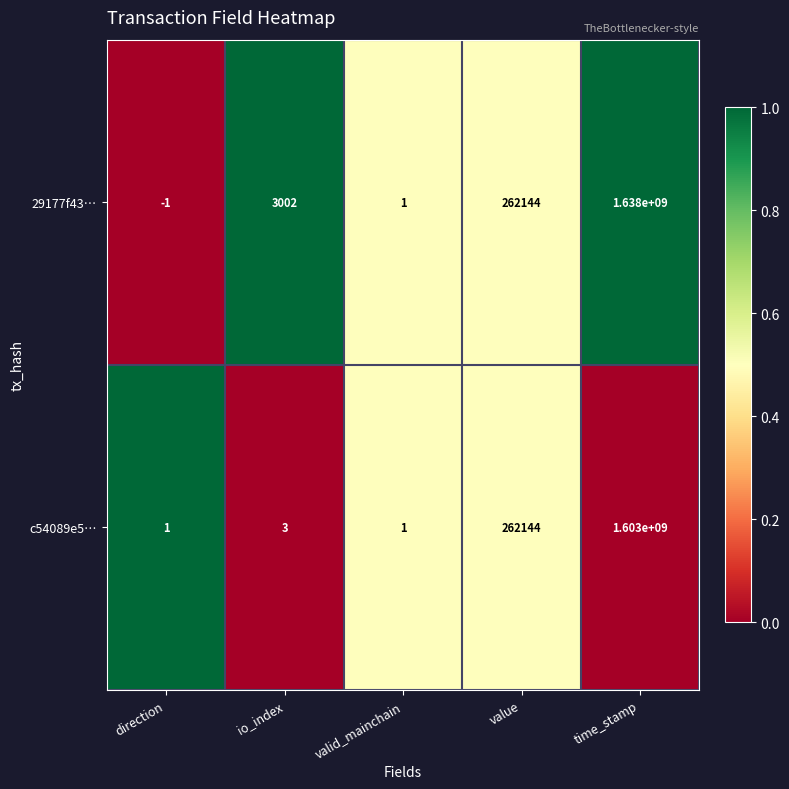

Reading right to left, extract all data points from this chart.

29177f43…: time_stamp=1638000000	value=262144	valid_mainchain=1	io_index=3002	direction=-1
c54089e5…: time_stamp=1603000000	value=262144	valid_mainchain=1	io_index=3	direction=1